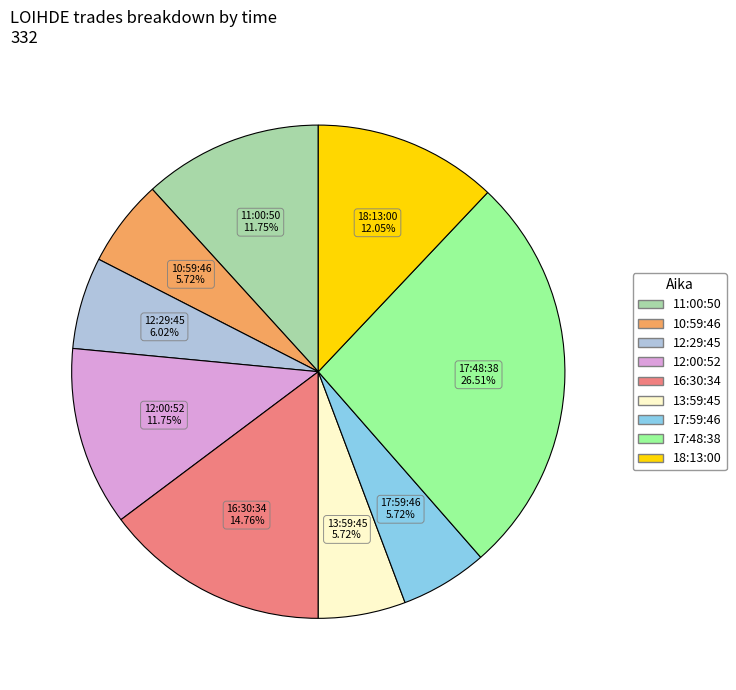

To the nearest percent, what is the average slice percentage?

11%